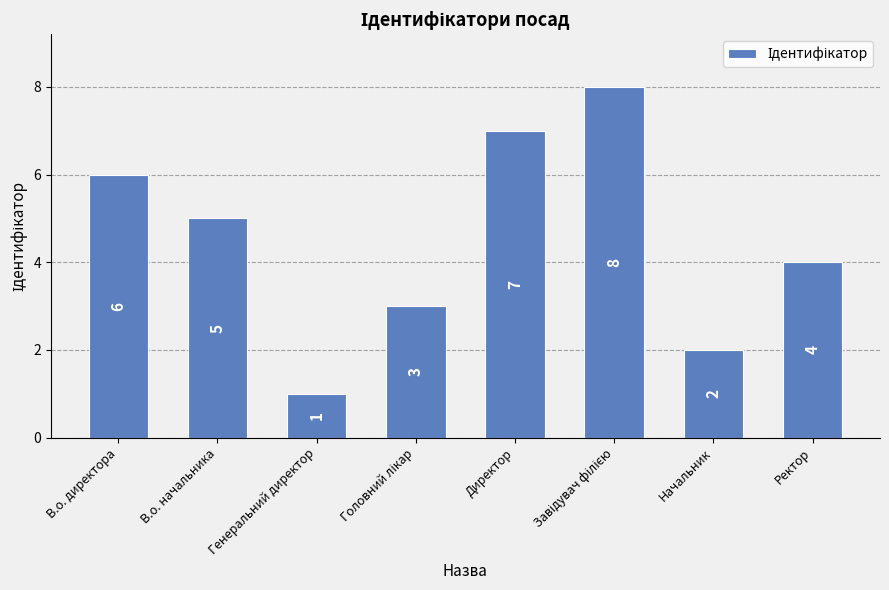

What is the difference between the second highest and second lowest values?

5